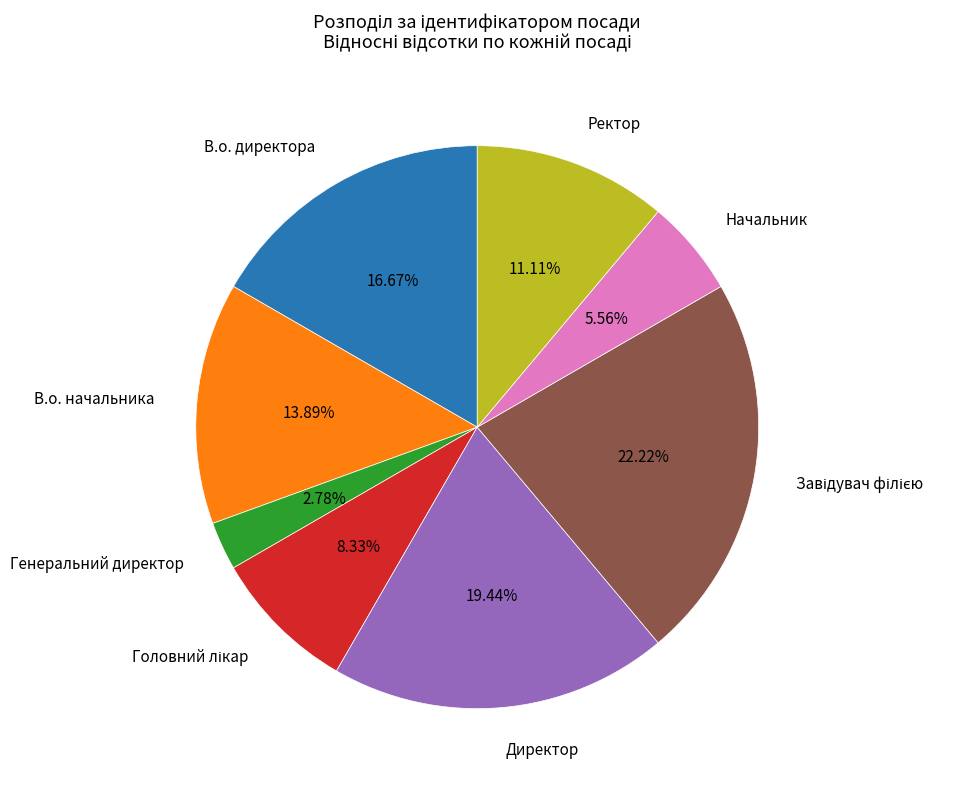

Is there a majority slice in this chart?

No